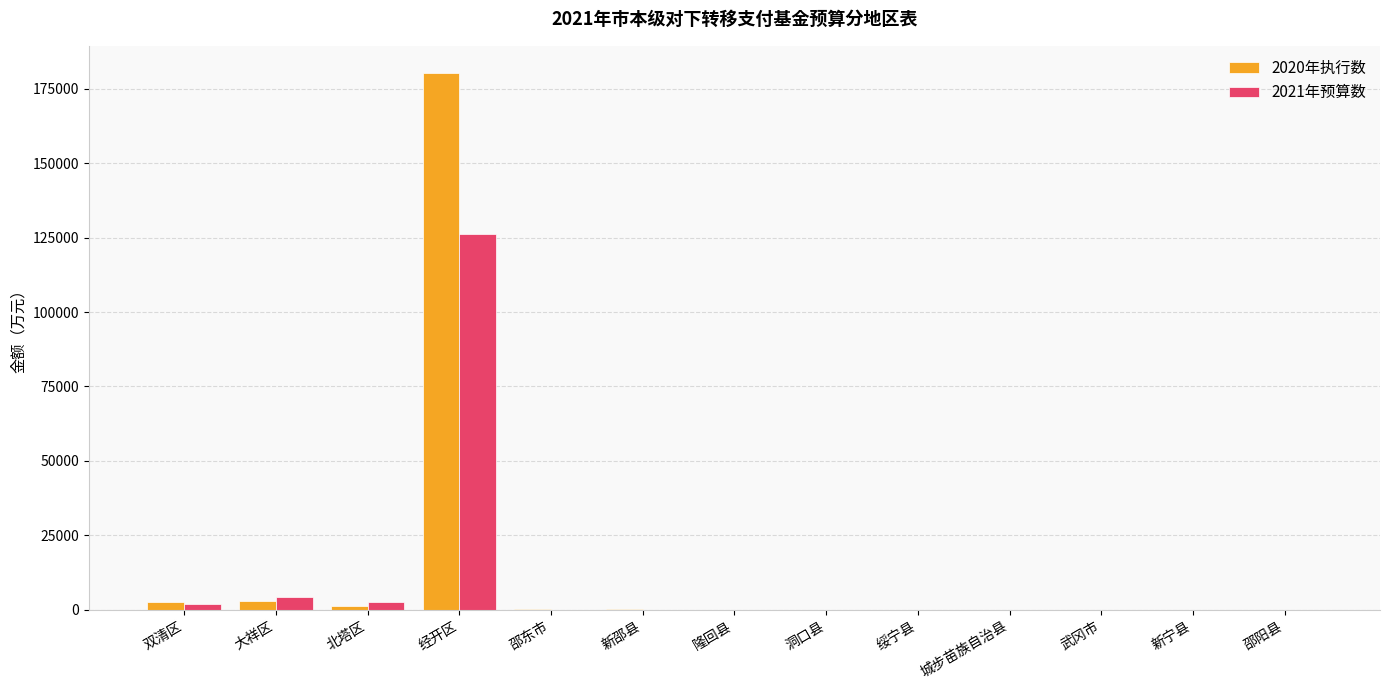

What is the spread (max minus min) of values at 北塔区?

1260.0